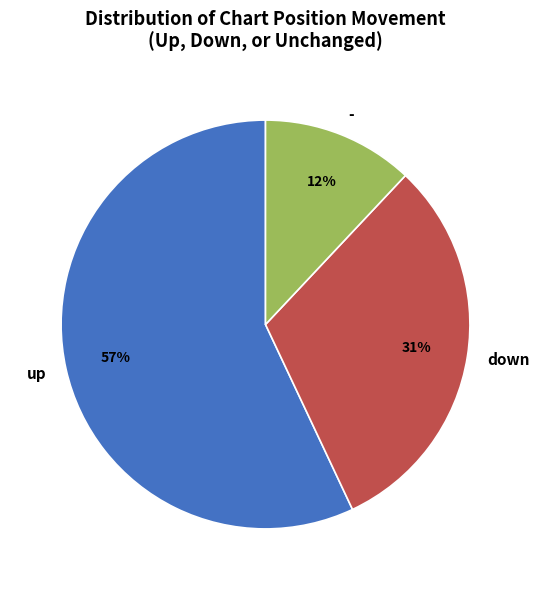

The - slice represents 12% of the pie. True or false?

True